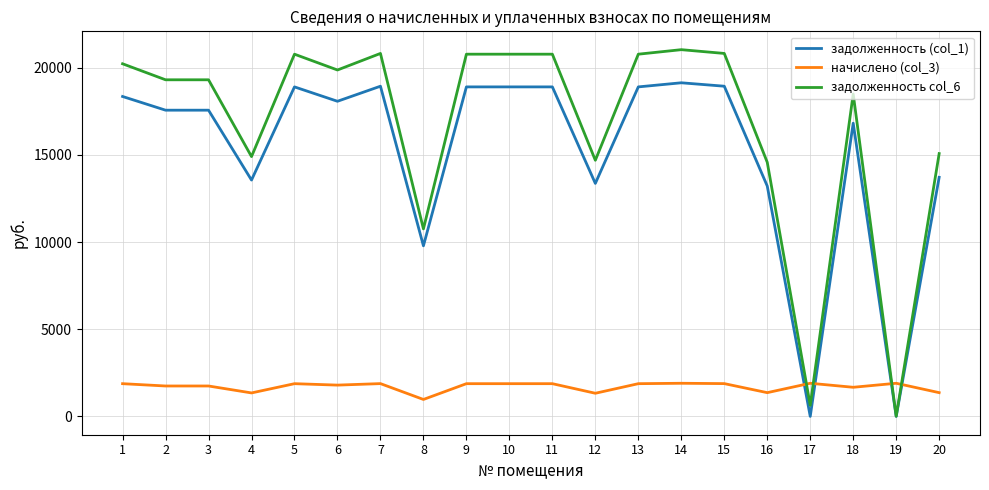

How many values in the задолженность (col_1) series exceed 18072?

10